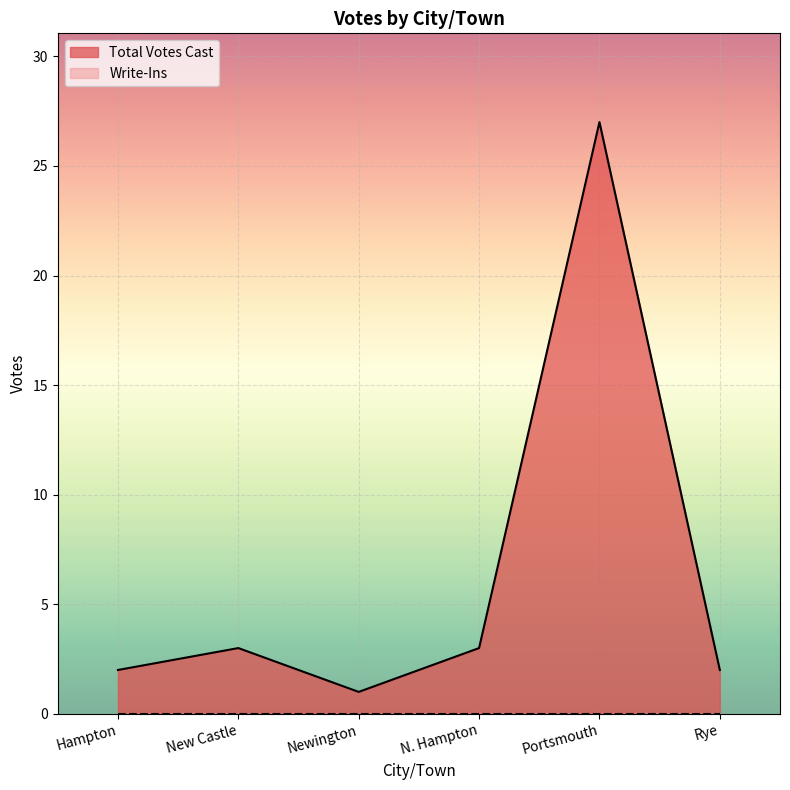

What is the average value?

6